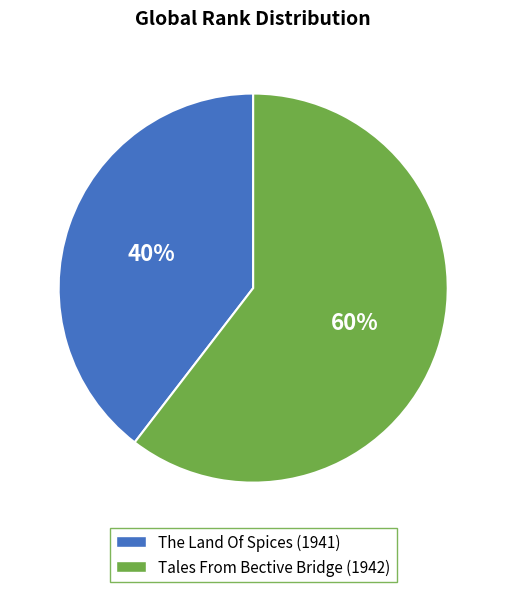

To the nearest percent, what is the combined percentage of The Land Of Spices (1941) and Tales From Bective Bridge (1942)?

100%